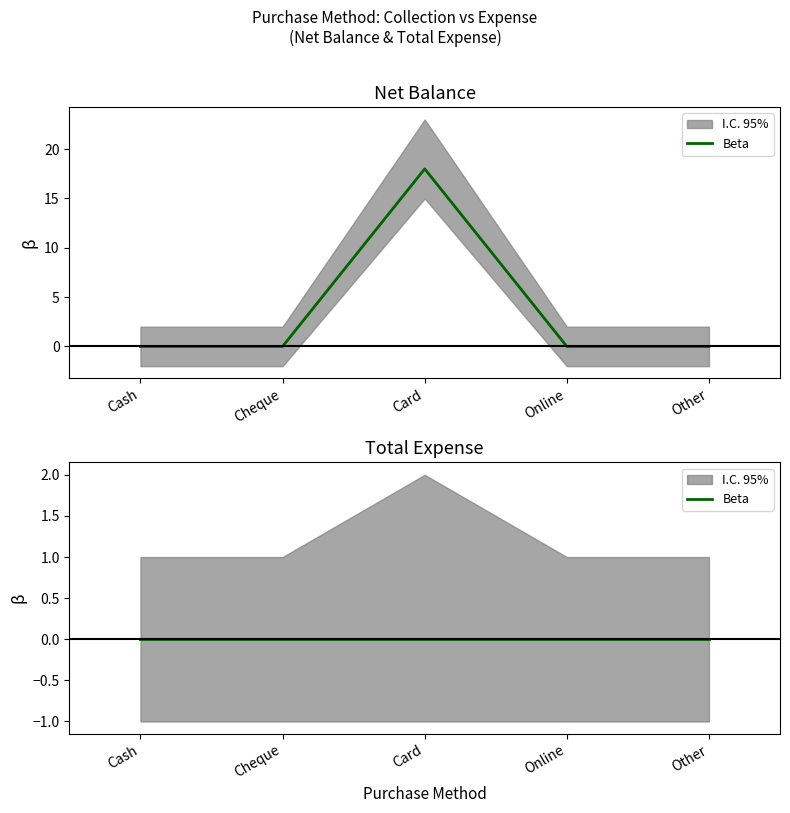

Is this an area chart (filled region under the line)?

No